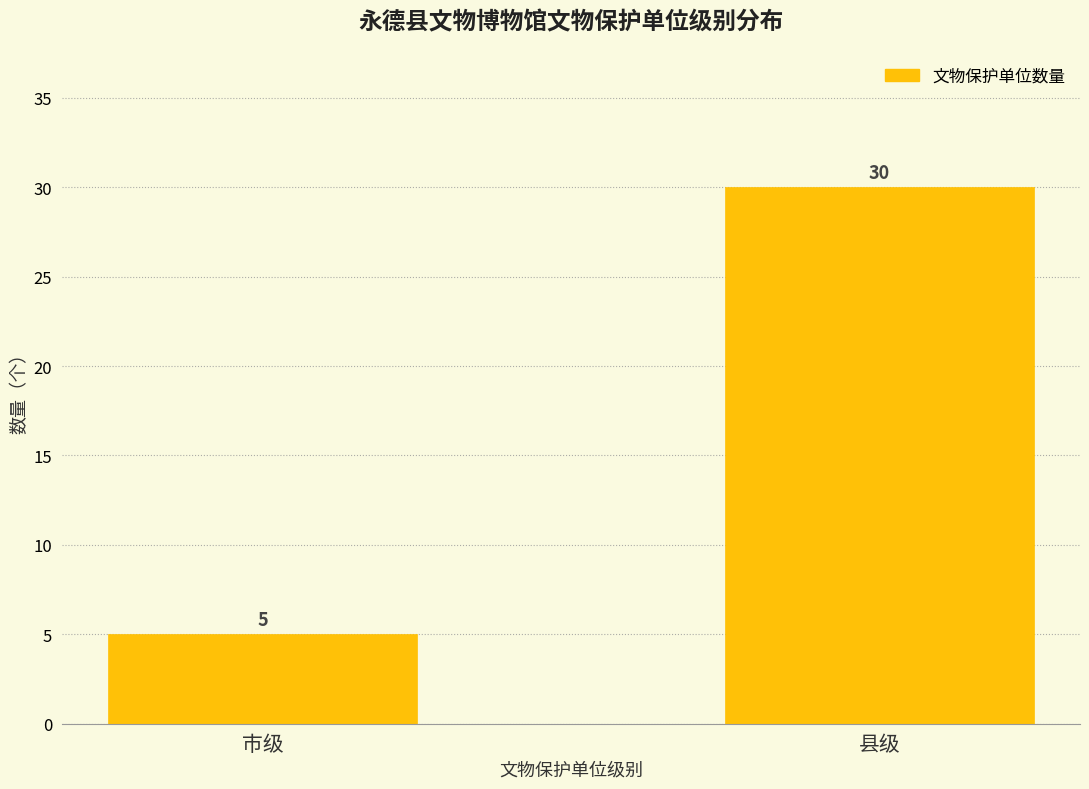

Reading right to left, what are all the values shown in this chart?

县级=30	市级=5